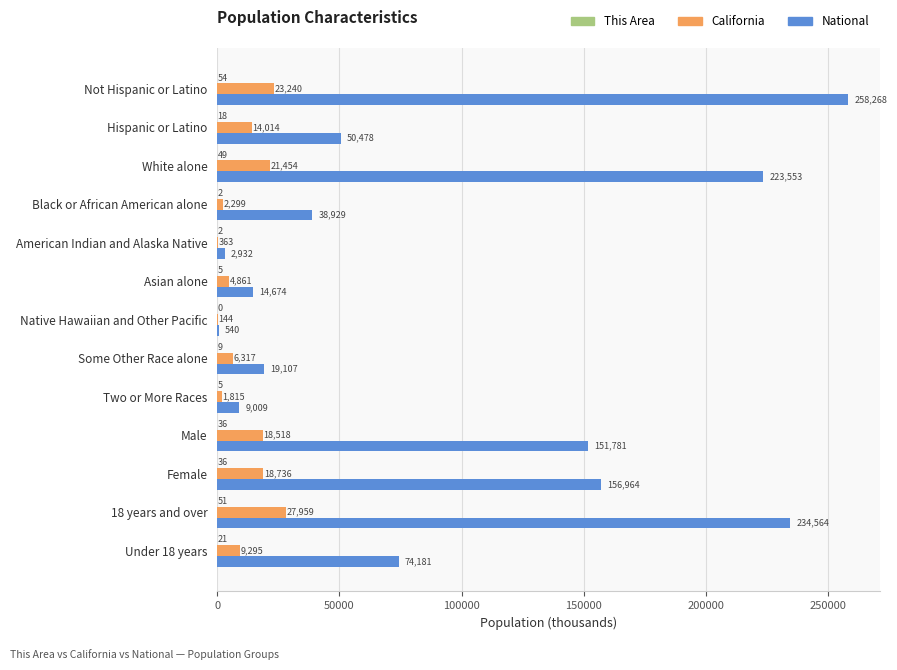

The National series shows 50477.6 at Hispanic or Latino. True or false?

True